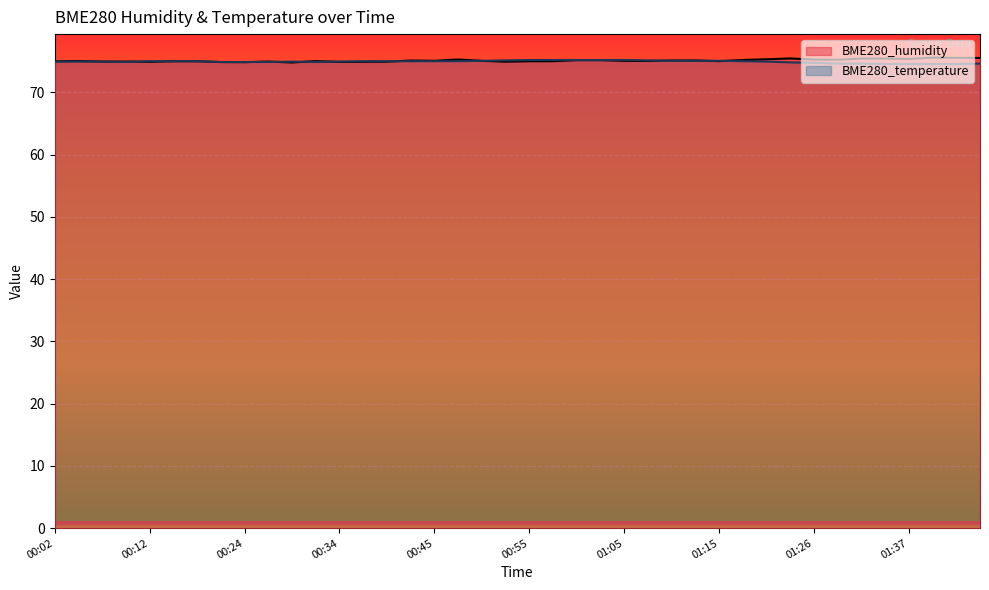

At 01:34, list the series in order from largest to smallest.

BME280_humidity, BME280_temperature